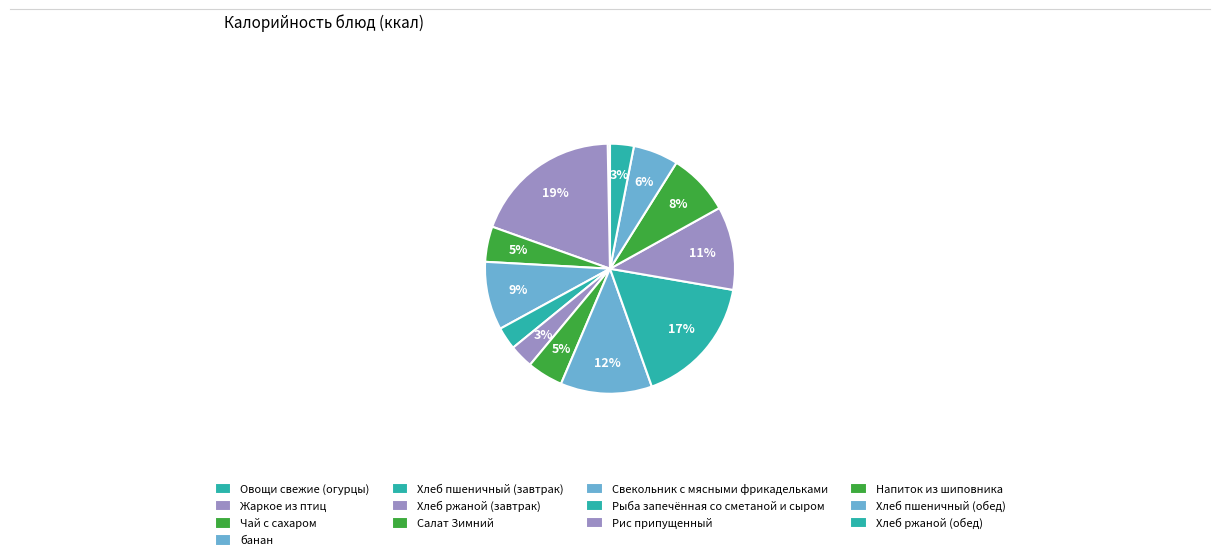

How many slices are in this pie chart?

13